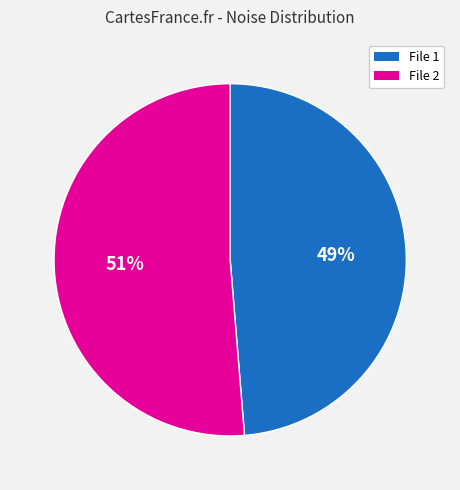

Is the sum of File 2 and File 1 greater than half?

Yes